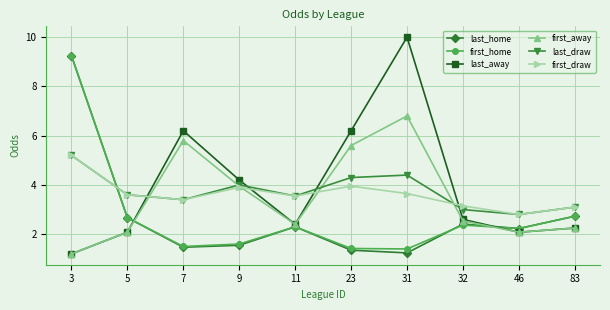

Where is the first local minimum for first_away?

11